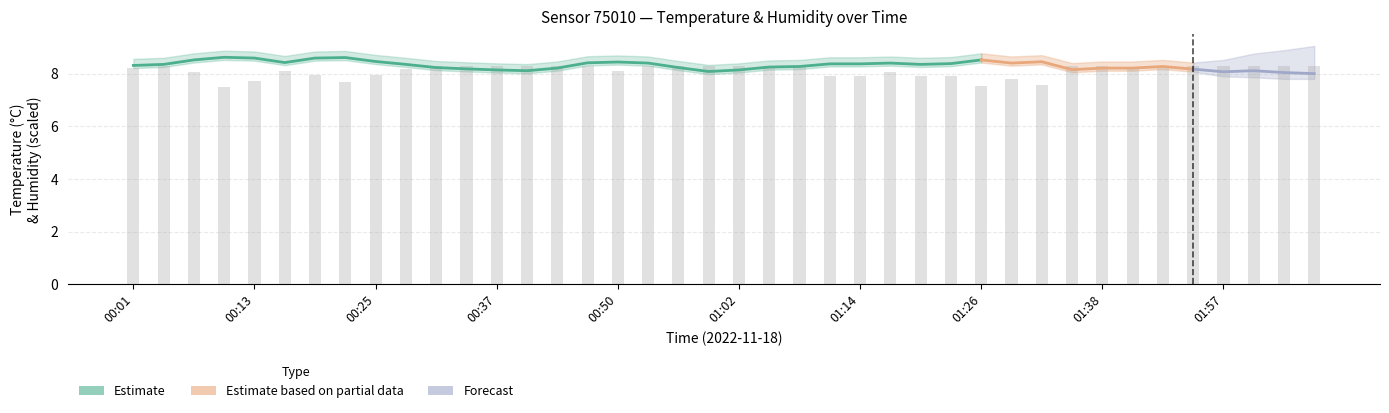

What is the label of the 35th bar from the right?

00:16